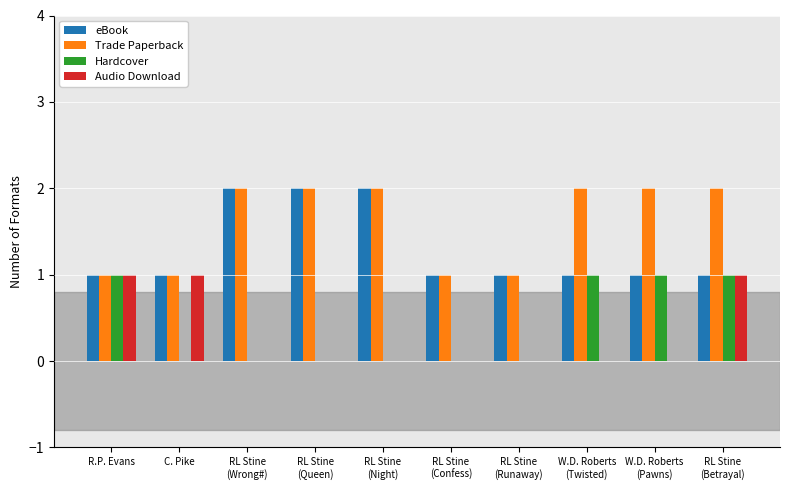

The Trade Paperback series shows 1 at C. Pike. True or false?

True